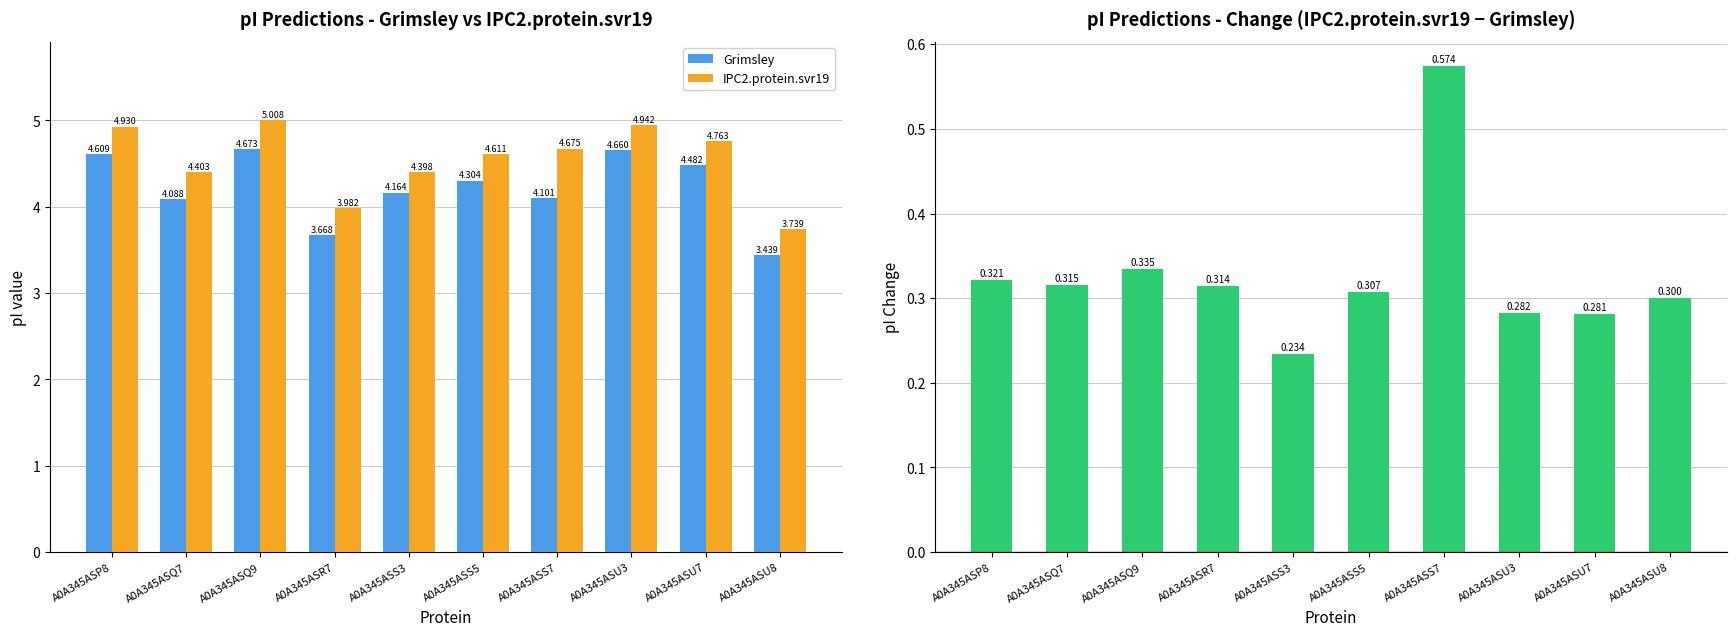

What is the minimum value shown in the chart?

0.2